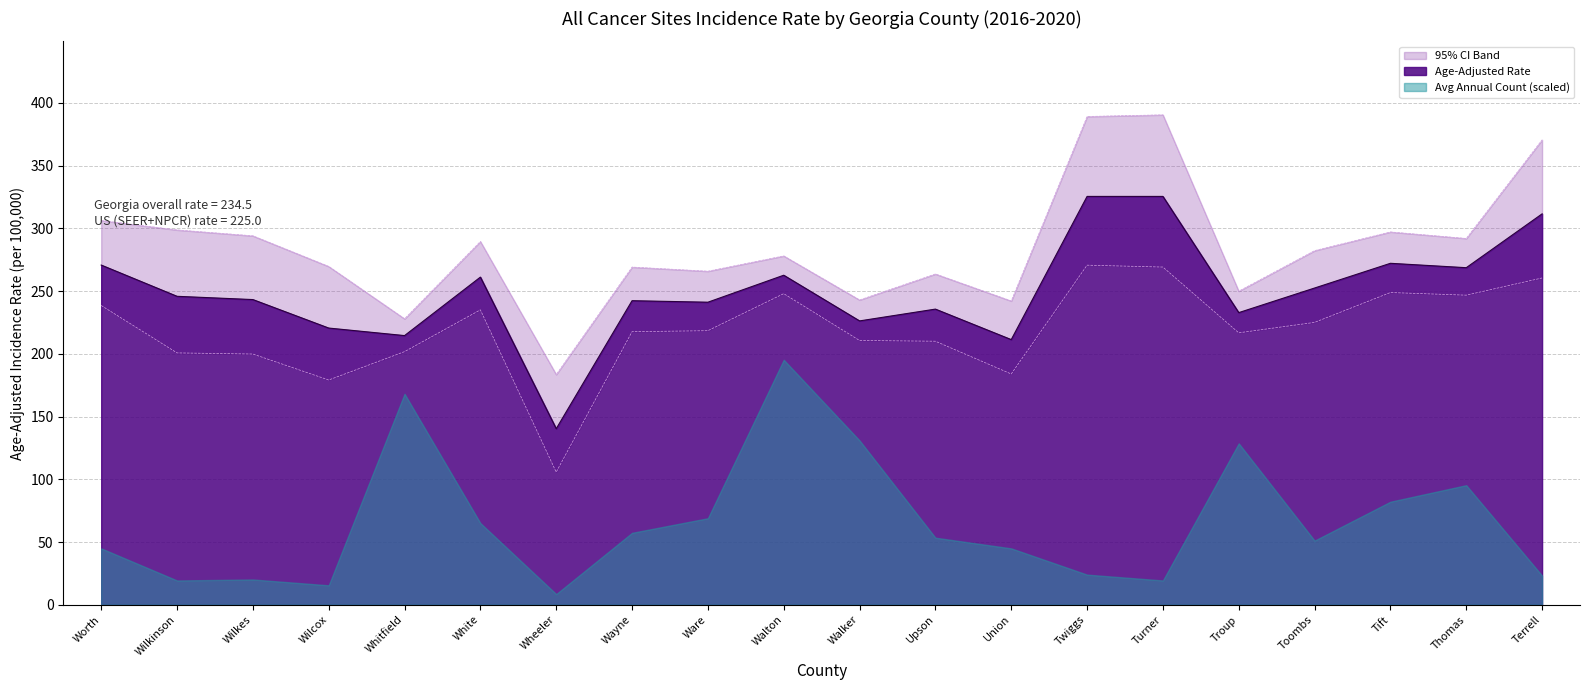

Reading left to right, transcribe all the data shown in this chart.

Age-Adjusted Rate: Worth=270.7	Wilkinson=245.8	Wilkes=243.2	Wilcox=220.5	Whitfield=214.5	White=261.1	Wheeler=140.3	Wayne=242.3	Ware=241.1	Walton=262.6	Walker=226.2	Upson=235.6	Union=211.3	Twiggs=325.4	Turner=325.4	Troup=232.8	Toombs=252.4	Tift=272.1	Thomas=268.6	Terrell=311.5
Lower 95% CI: Worth=238.5	Wilkinson=200.7	Wilkes=199.8	Wilcox=179.1	Whitfield=201.7	White=235.0	Wheeler=105.7	Wayne=217.6	Ware=218.4	Walton=247.9	Walker=210.6	Upson=210.0	Union=183.9	Twiggs=270.6	Turner=269.1	Troup=216.7	Toombs=225.0	Tift=248.8	Thomas=246.7	Terrell=260.4
Upper 95% CI: Worth=306.2	Wilkinson=298.7	Wilkes=294.0	Wilcox=269.6	Whitfield=227.9	White=289.5	Wheeler=183.5	Wayne=269.1	Ware=265.8	Walton=278.0	Walker=242.9	Upson=263.6	Union=242.1	Twiggs=389.1	Turner=390.4	Troup=249.9	Toombs=282.2	Tift=297.1	Thomas=291.9	Terrell=370.5